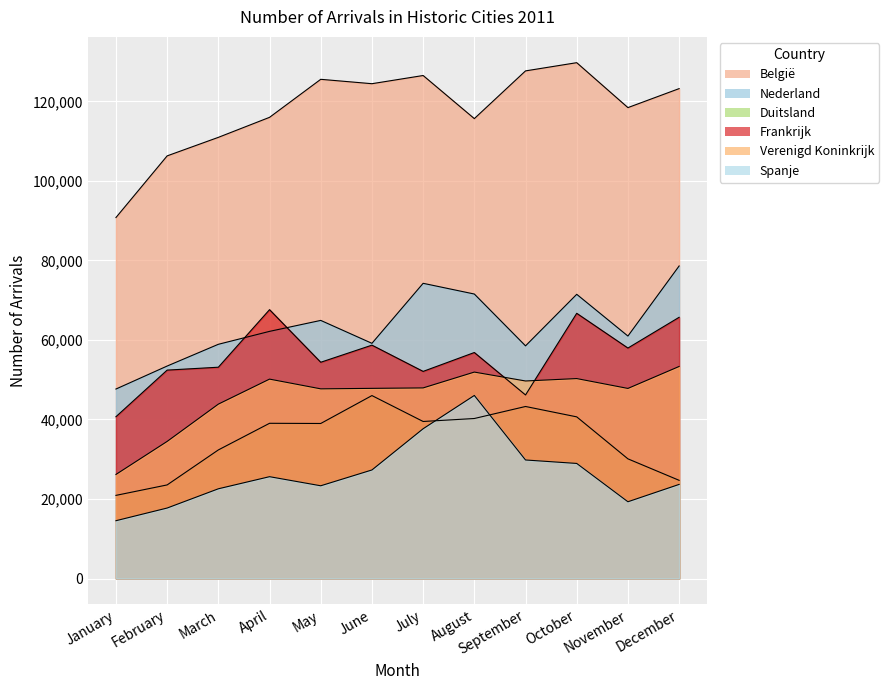

At which category does the chart reach its peak across all series?

October